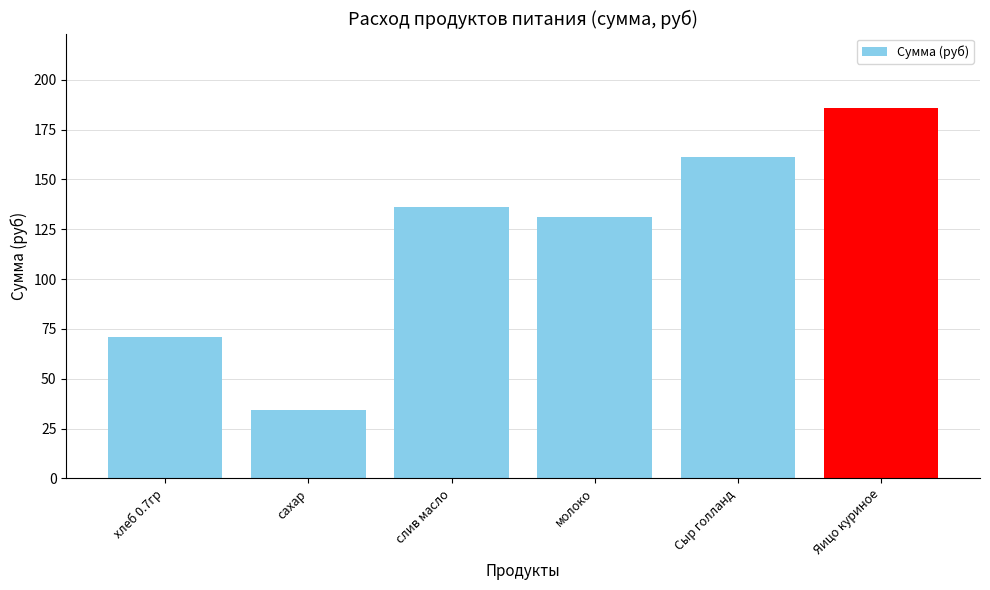

Count the number of values greater than 136.

3